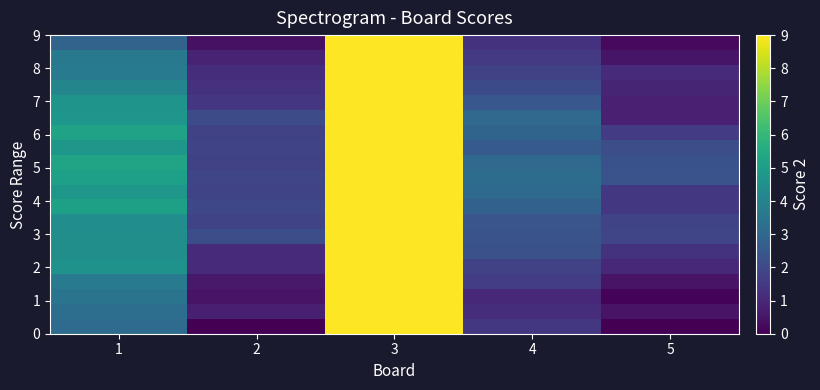

What is the total value across all series at 2?

26.4